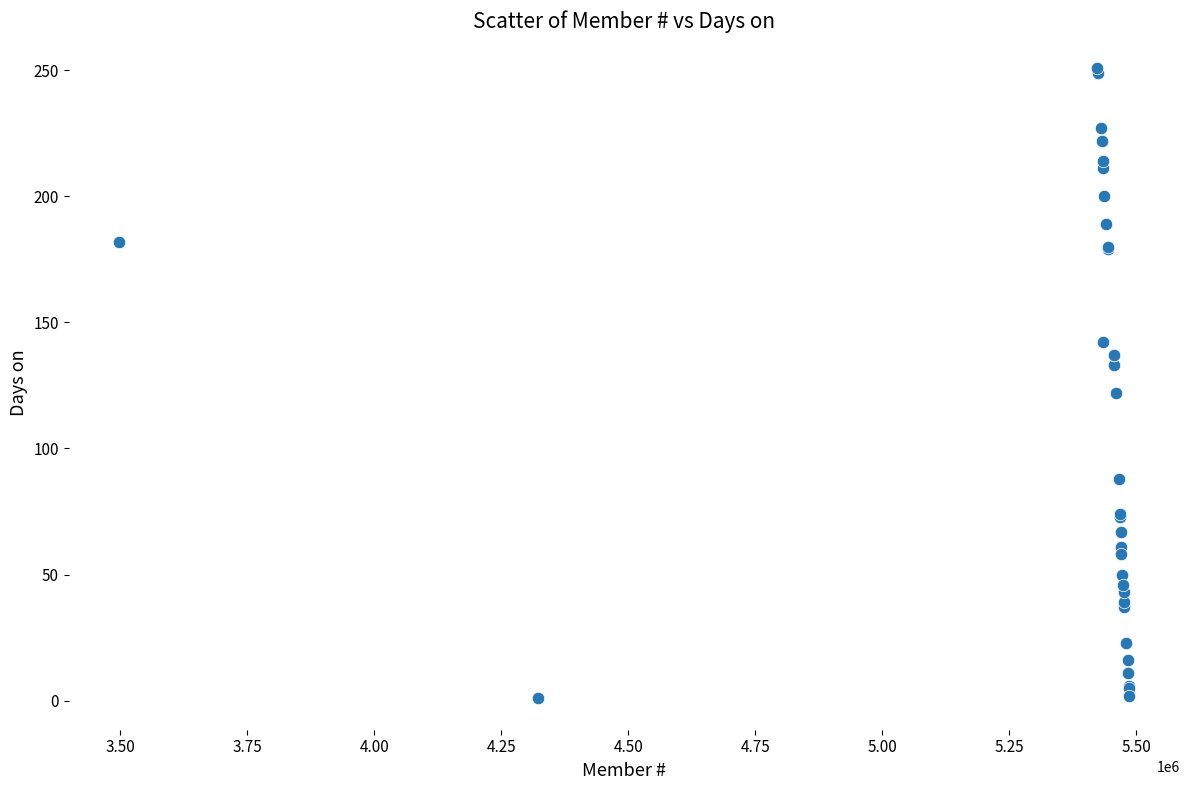

What Y value in the scatter plot is closest to 126?

122